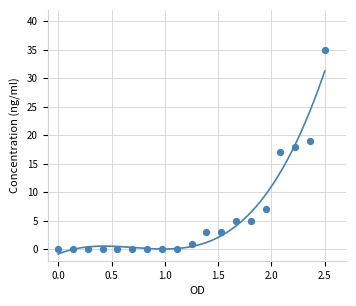

What is the range of Y values (max minus min)?

35